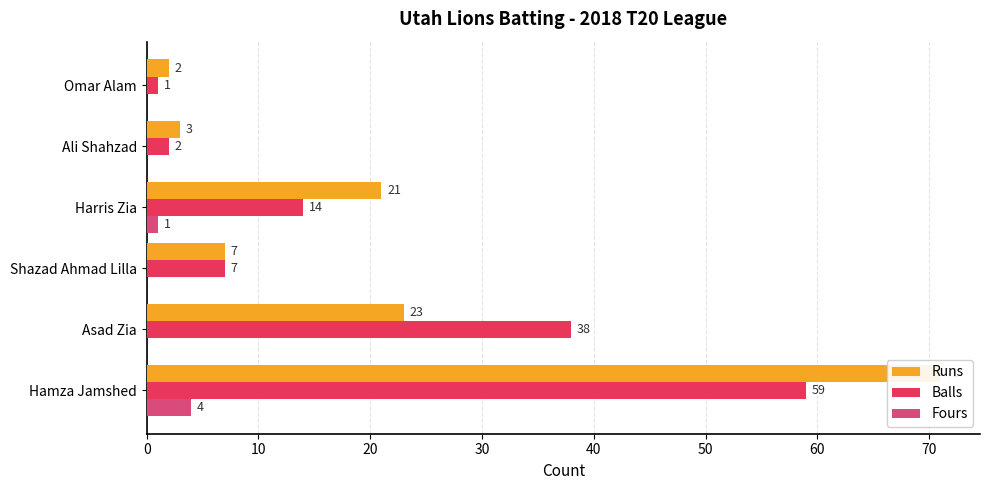

What is the sum of all Runs values?

127